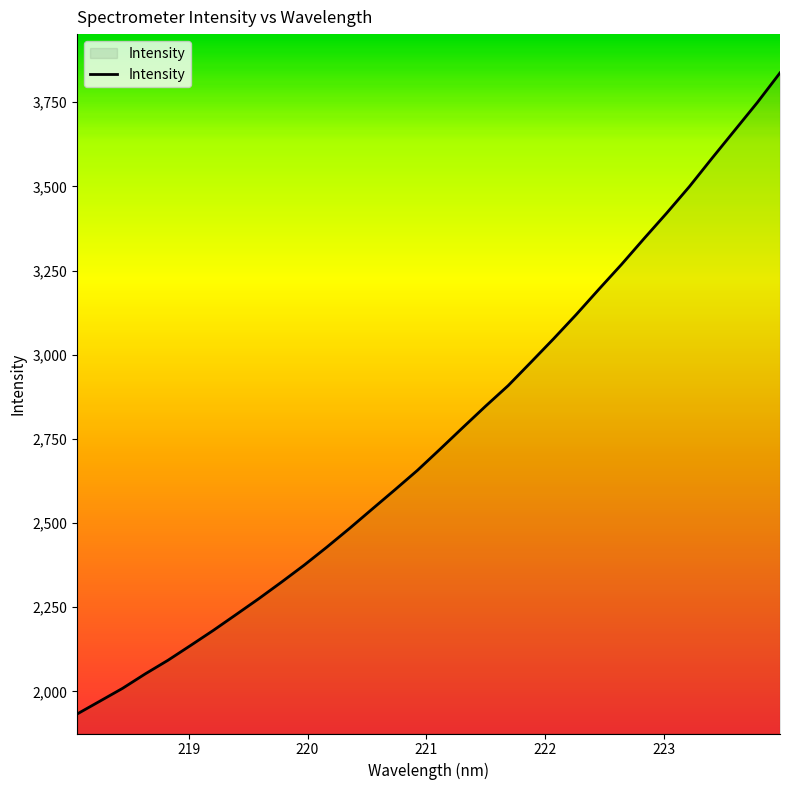

What is the smallest value displayed?

1933.0